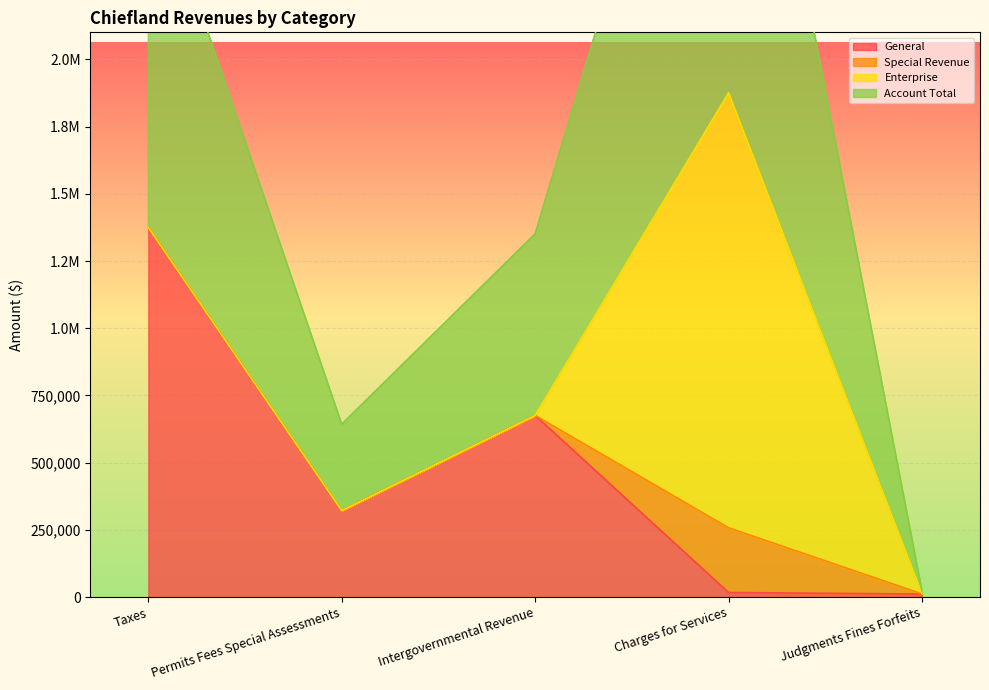

The value of Account Total at Taxes is 1374848. True or false?

True